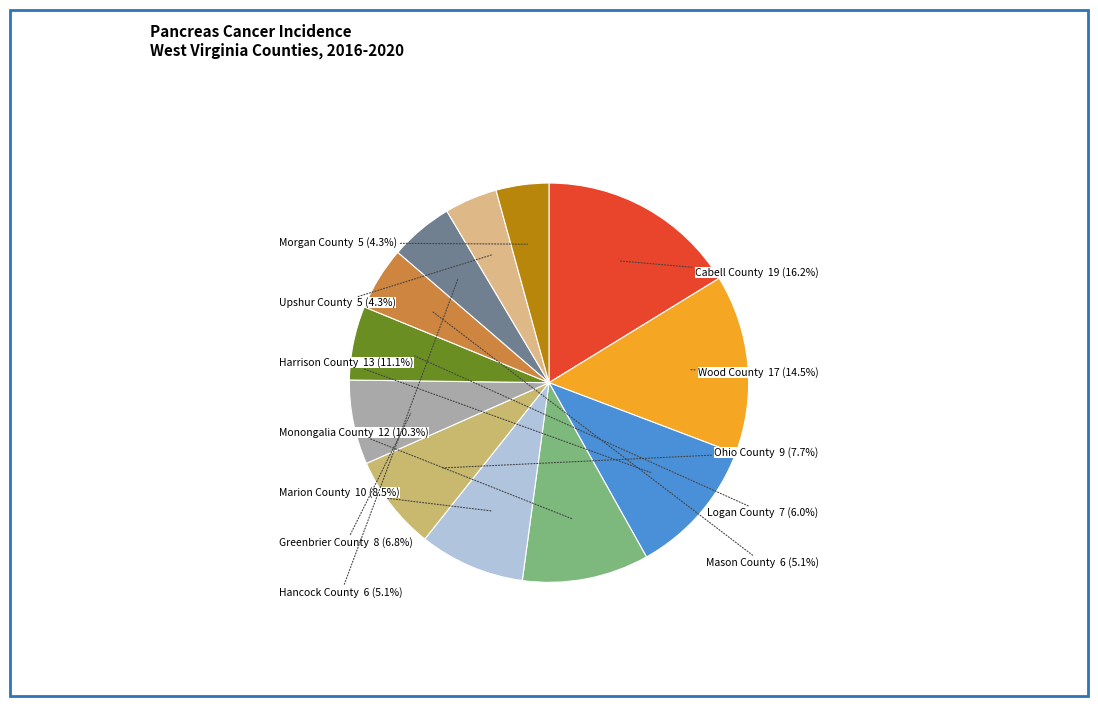

How many slices are in this pie chart?

12